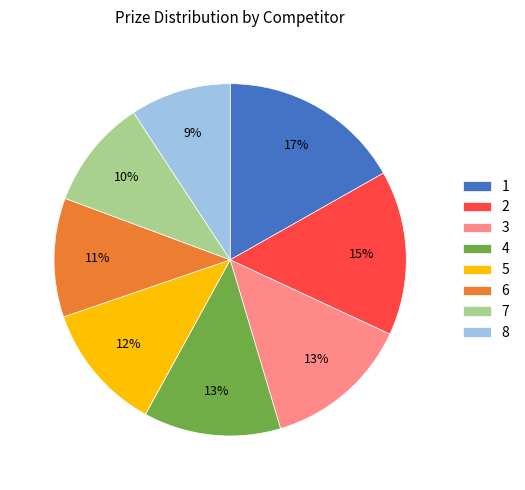

Is the sum of 6 and 4 greater than half?

No